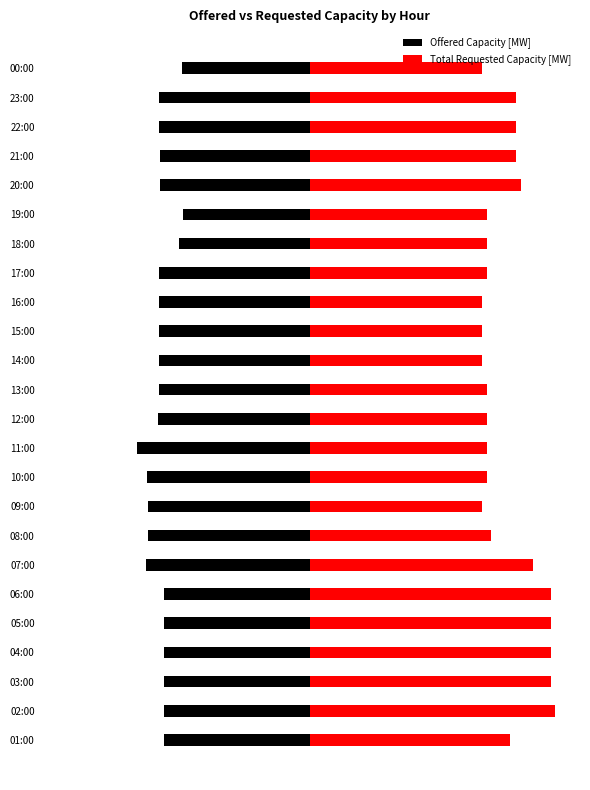

What is the sum of all Offered Capacity [MW] values?

-7834